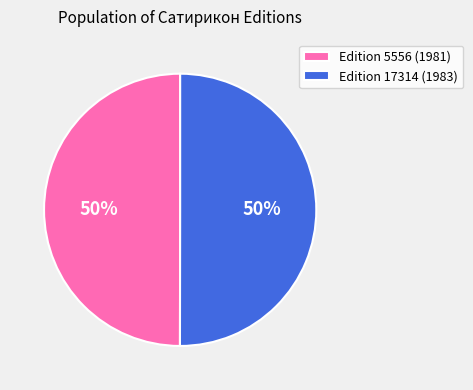

True or false: Edition 17314 (1983) accounts for 43% of the total.

False